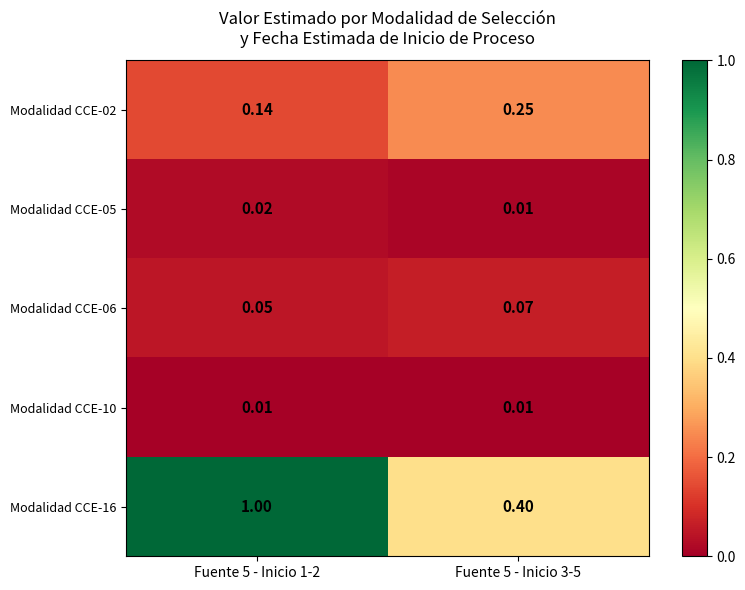

Which series has the largest total across all categories?

Modalidad CCE-16